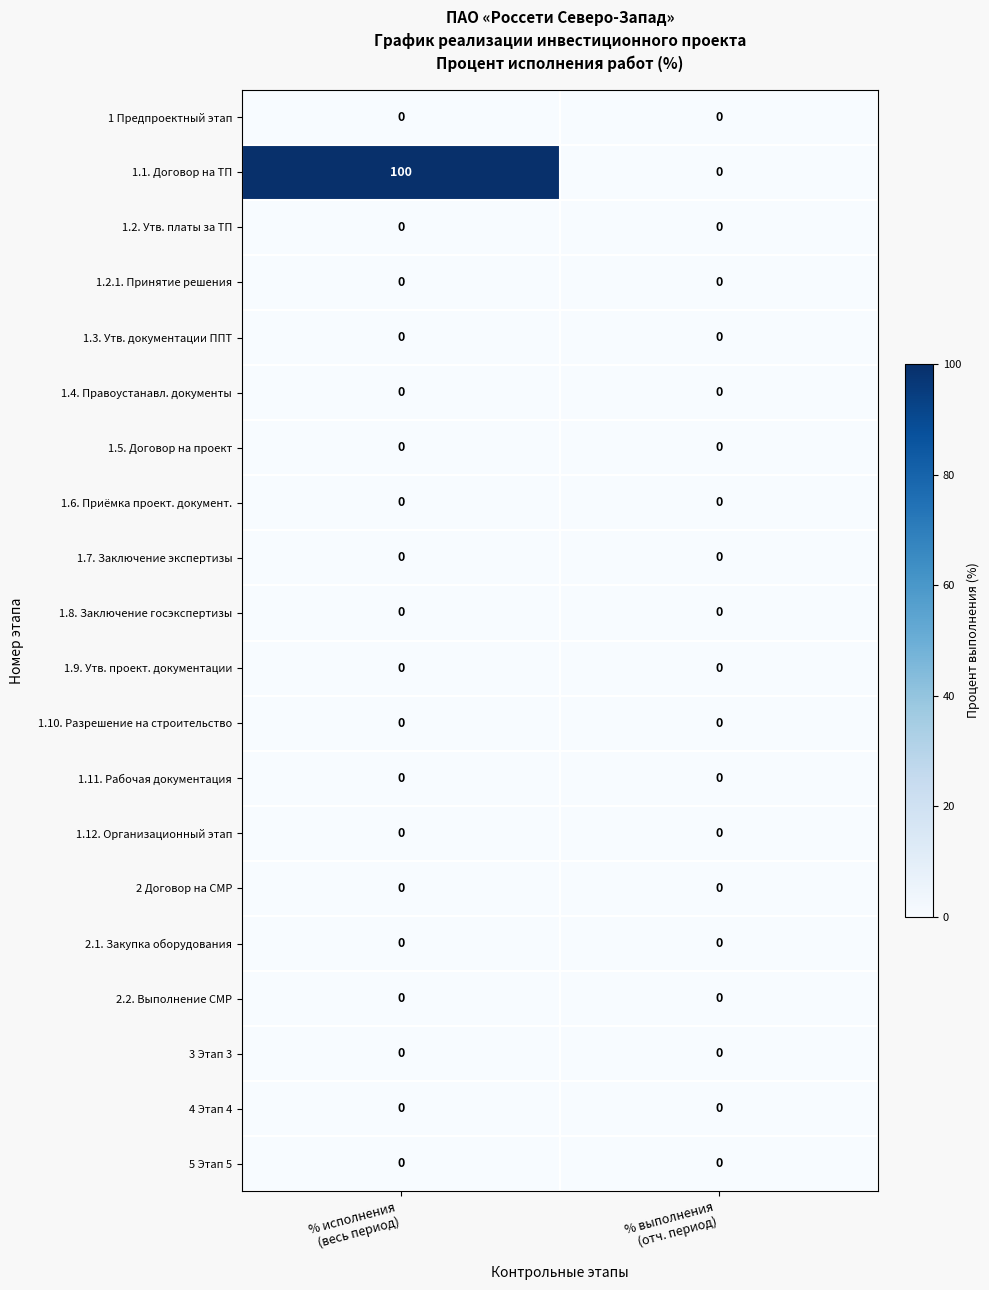

Which series has the largest range (max minus min)?

1.1. Договор на ТП